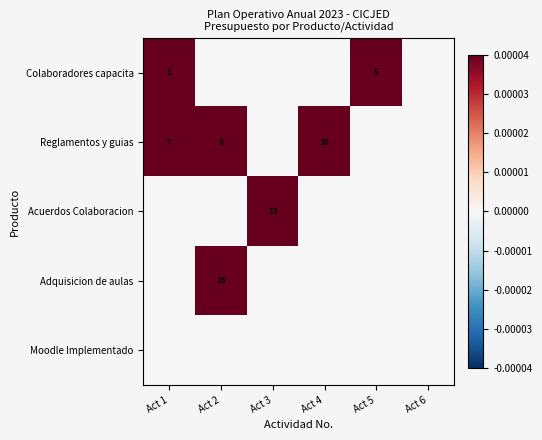

Is it true that Reglamentos y guias equals 8 at Act 2?

True